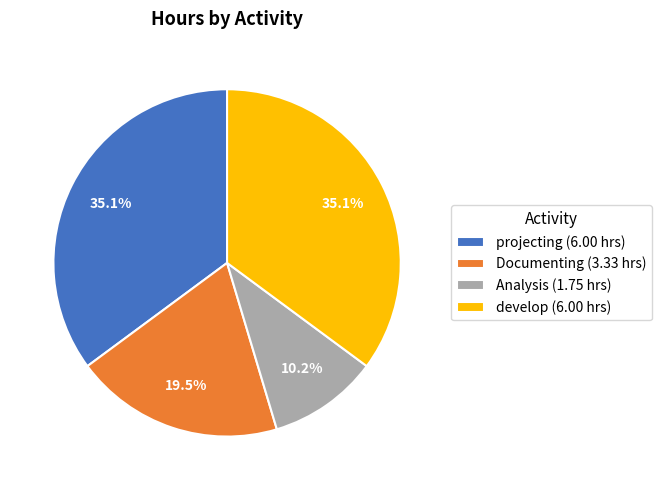

How much of the chart is everything except Analysis (1.75 hrs)?

89.8%